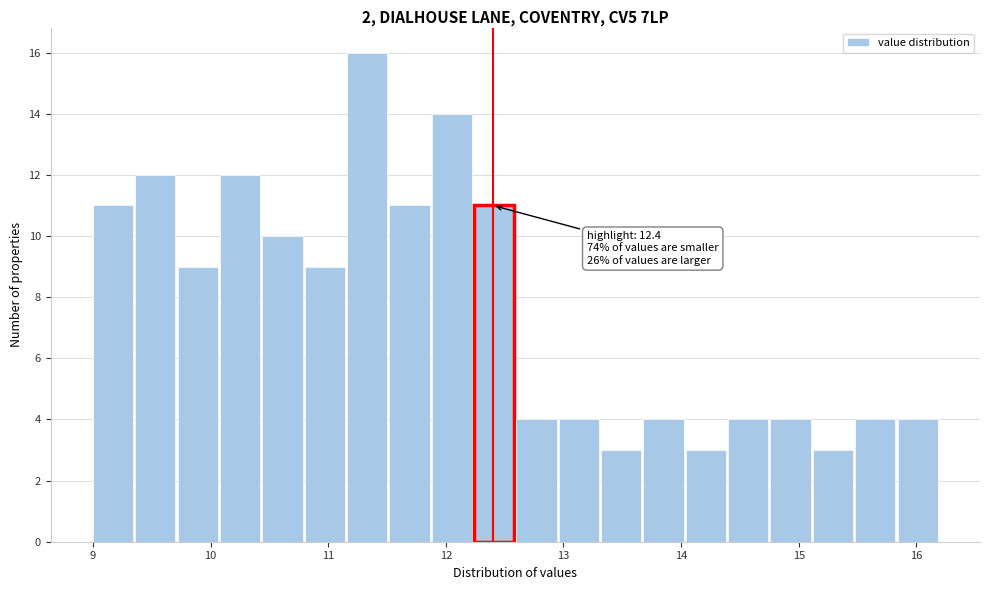

Read against the x-axis, roughly where is the centre of the tallest bar?

11.3